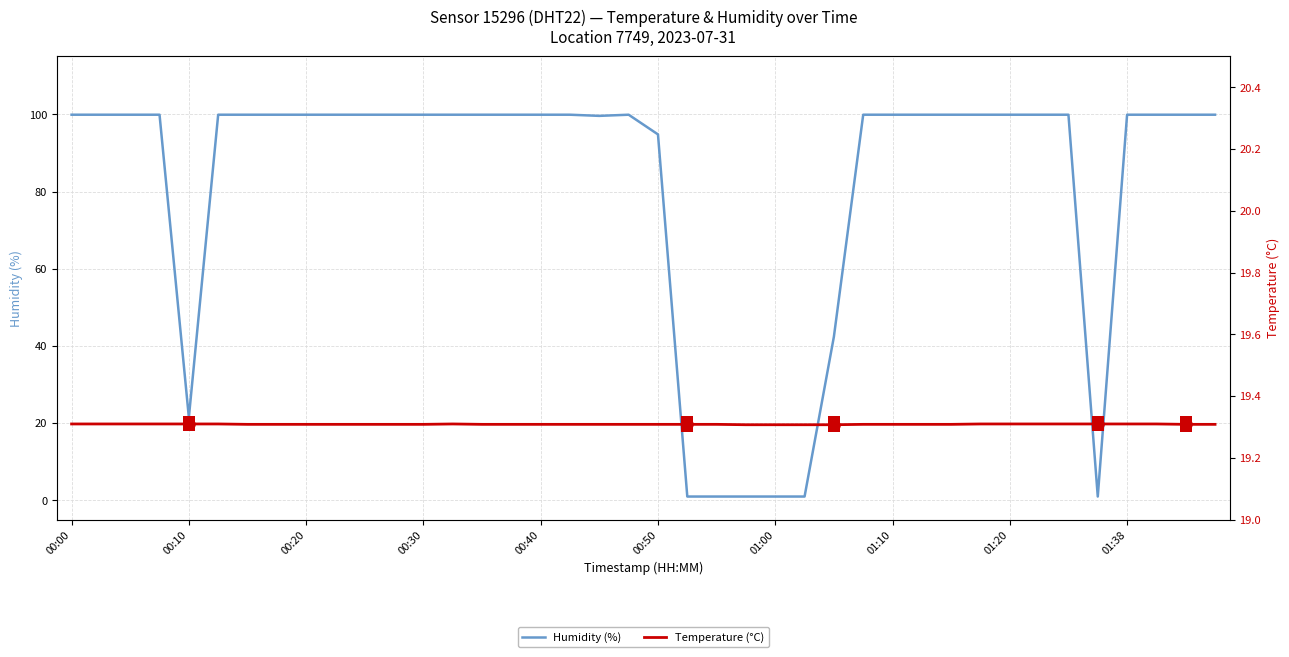

Where do Humidity (%) and Temperature (°C) first cross each other?

20 and 21